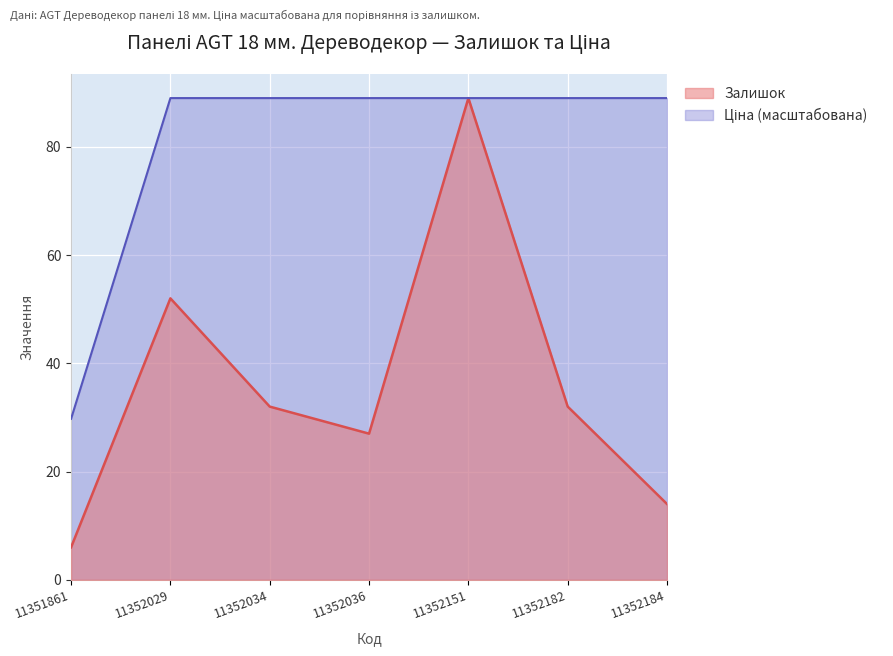

How many series are shown in this chart?

2